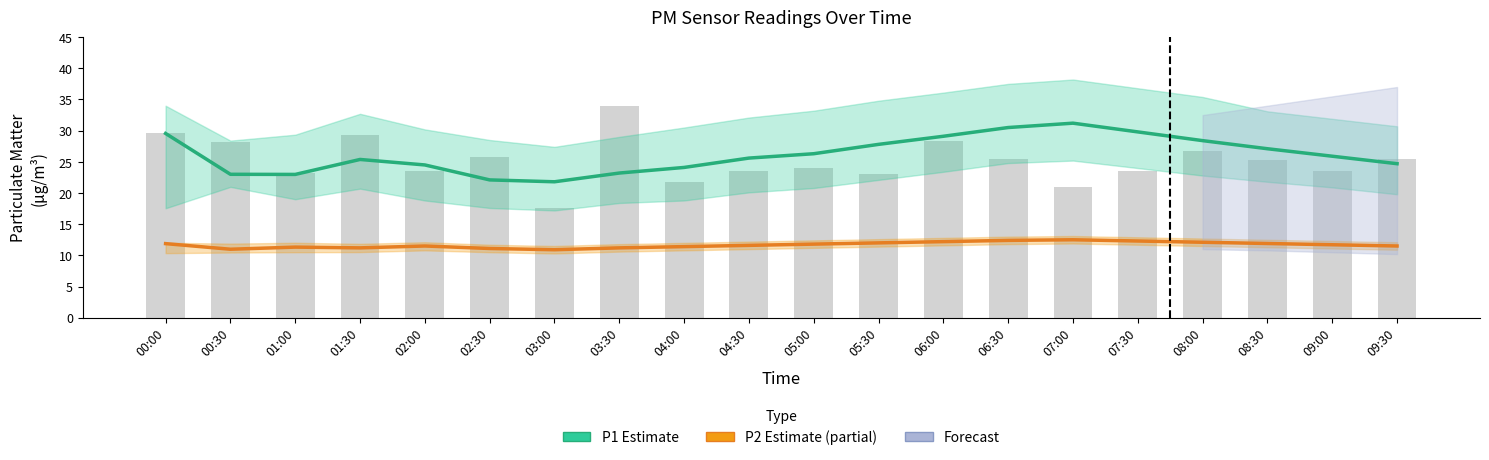

Between 08:30 and 04:30, which is larger?

08:30